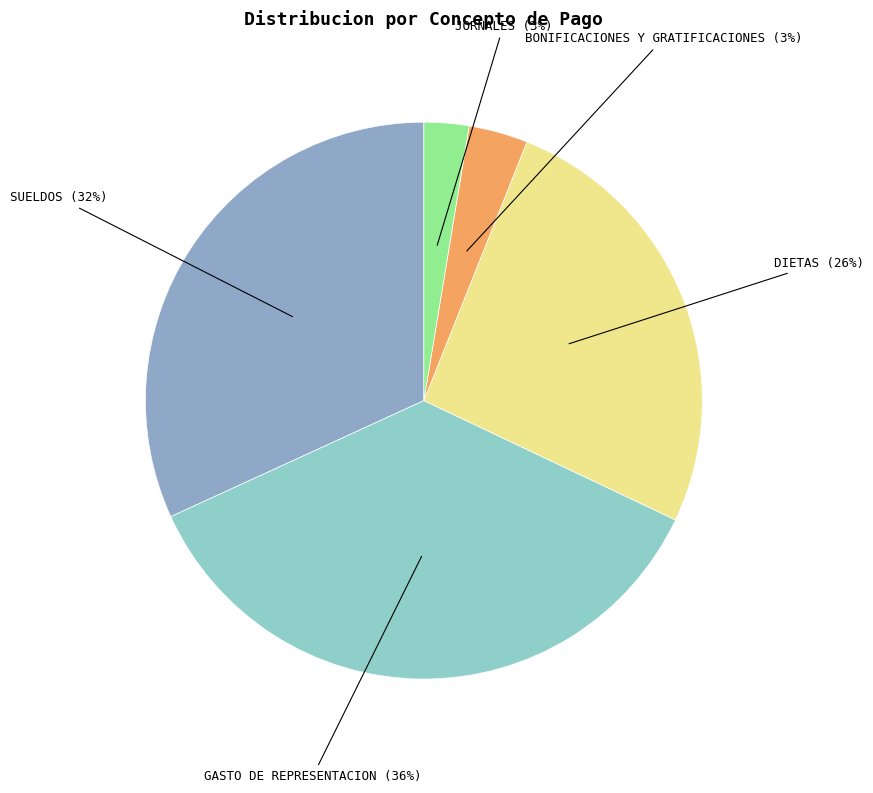

How many slices are in this pie chart?

5